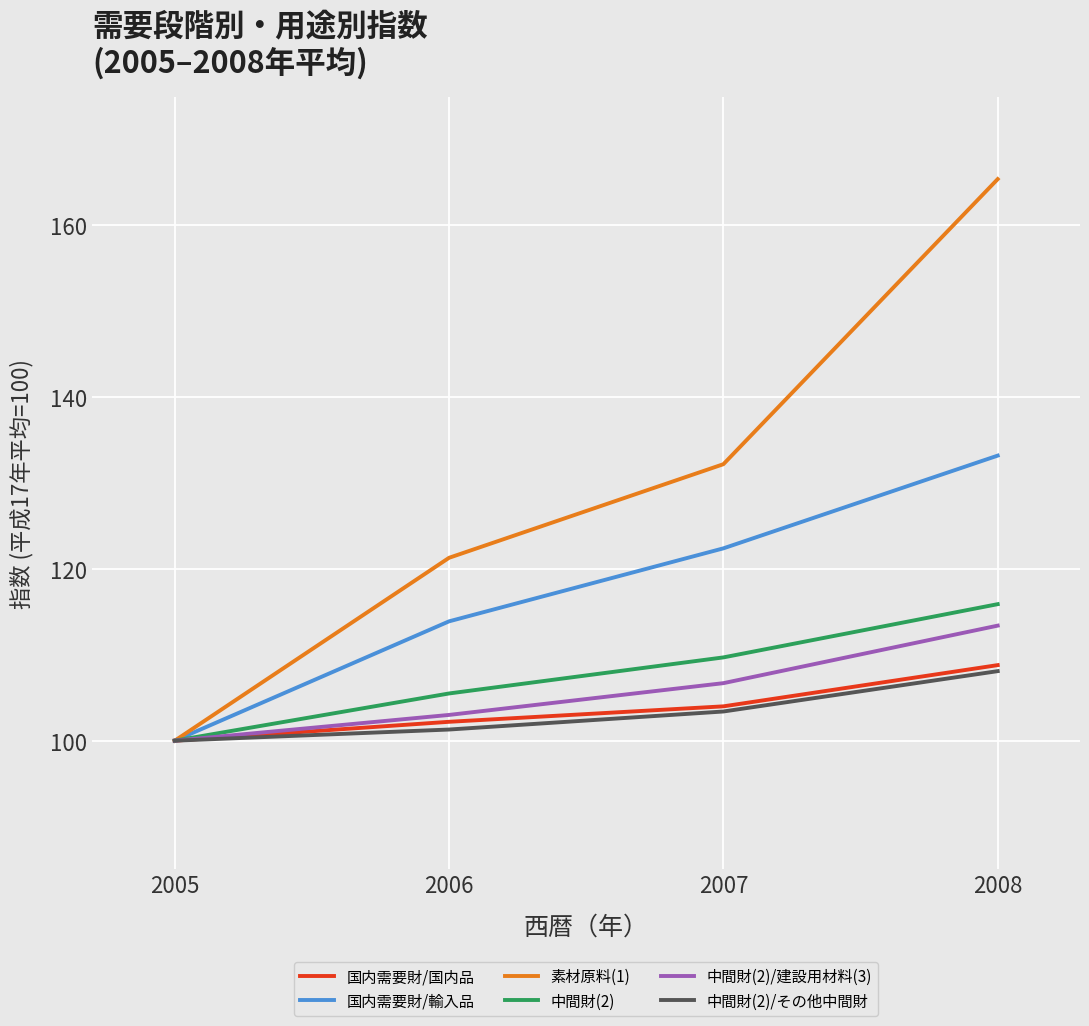

What value does the 中間財(2) series have at 2008?

115.9